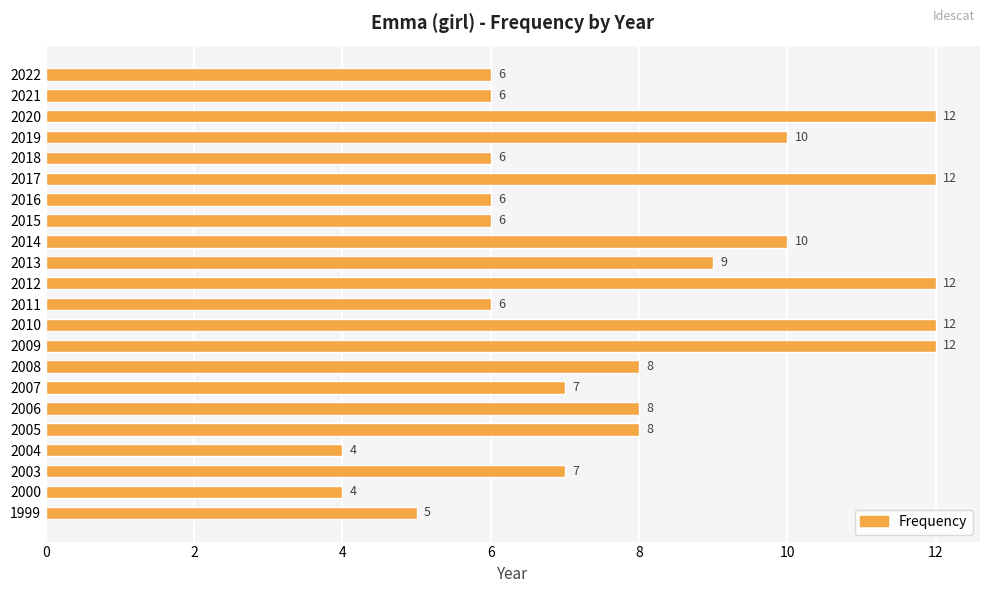

Reading top to bottom, transcribe all the data shown in this chart.

2022=6	2021=6	2020=12	2019=10	2018=6	2017=12	2016=6	2015=6	2014=10	2013=9	2012=12	2011=6	2010=12	2009=12	2008=8	2007=7	2006=8	2005=8	2004=4	2003=7	2000=4	1999=5